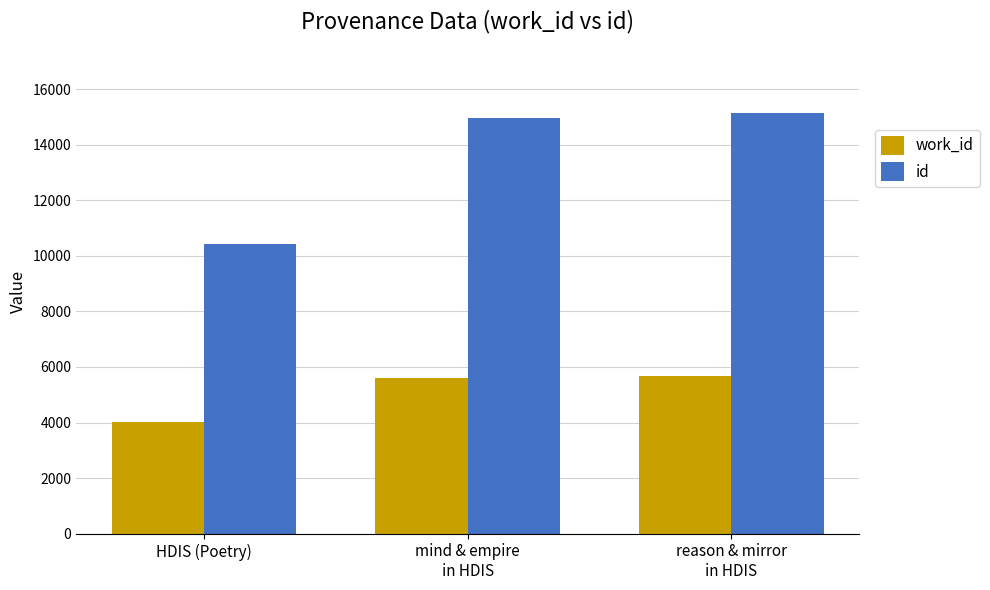

What is the label of the 3rd bar from the left?

reason & mirror
in HDIS